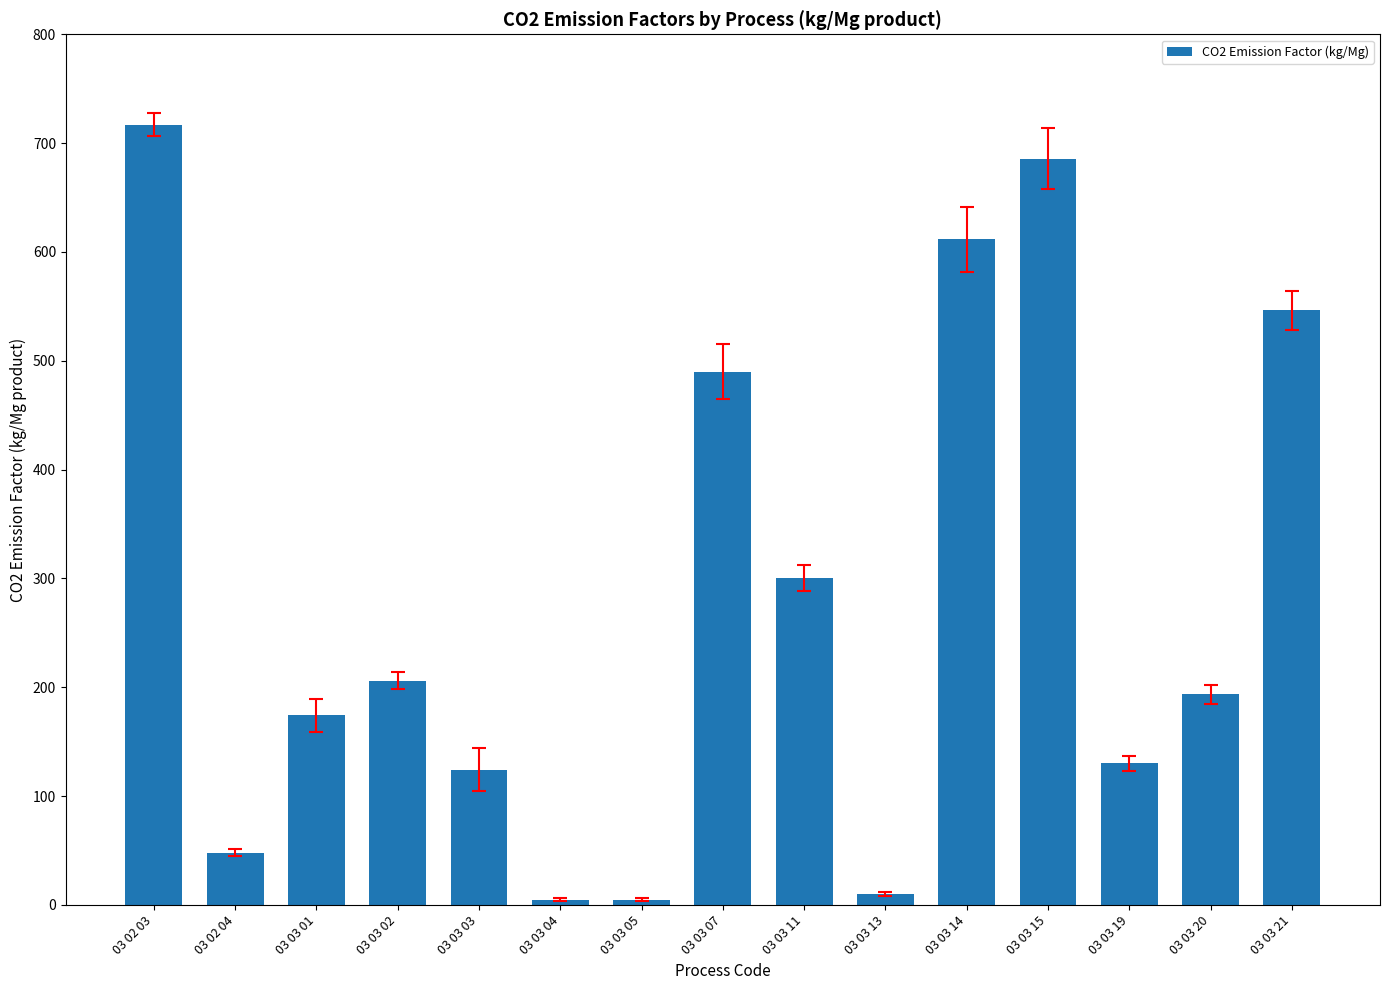

Which label corresponds to the largest value in the chart?

03 02 03